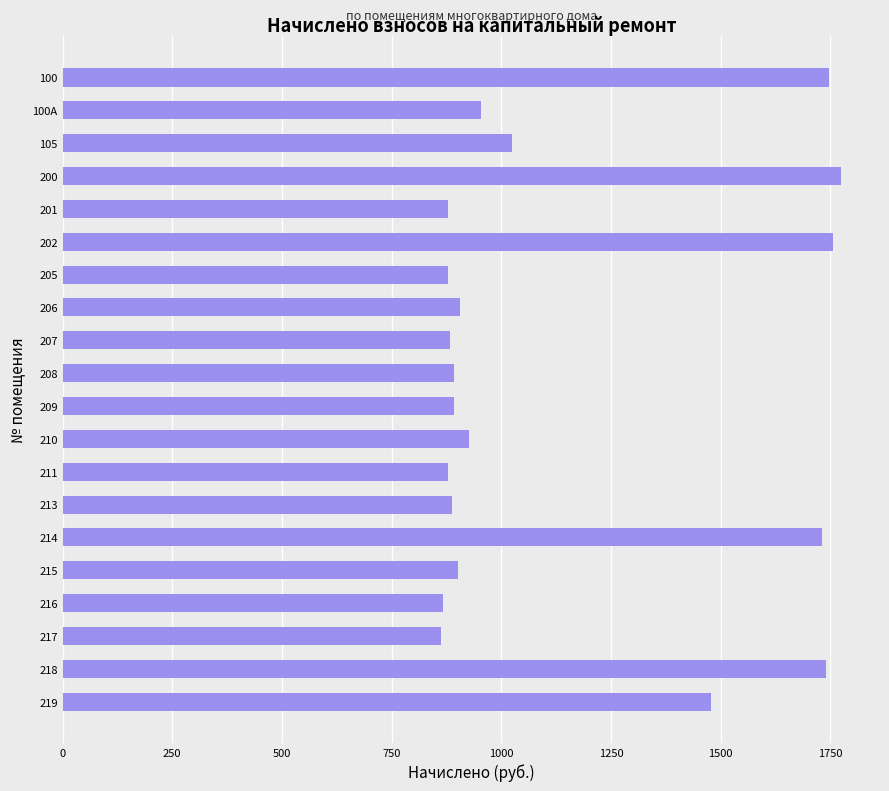

Which has a higher value, 105 or 215?

105